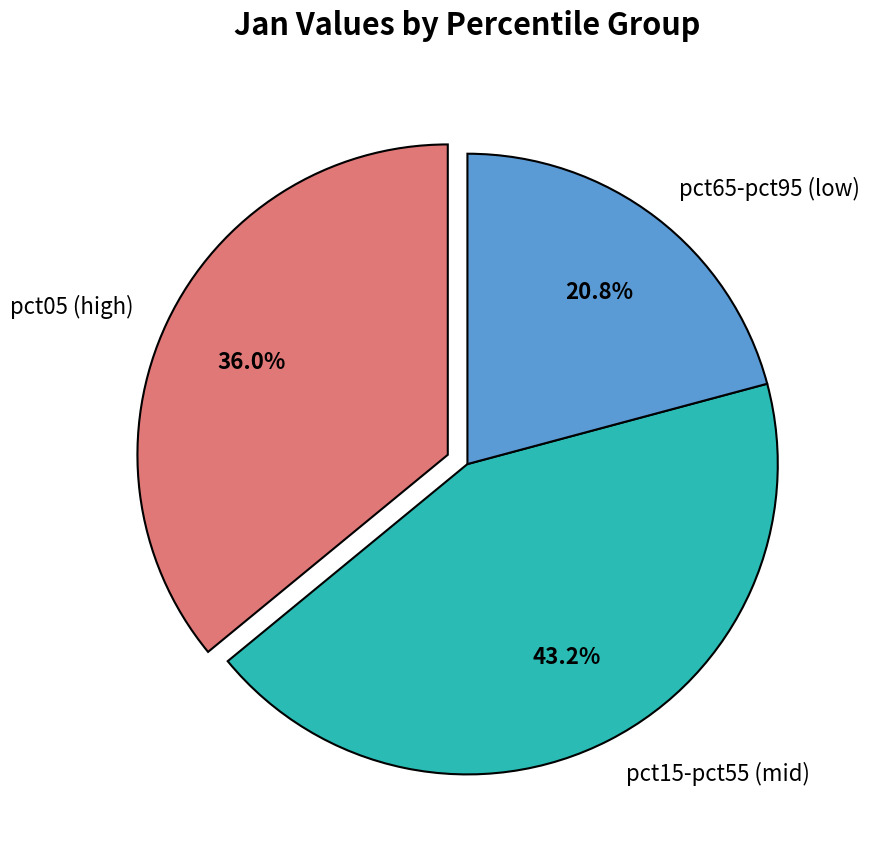

What is the largest slice in the pie chart?

pct15-pct55 (mid)